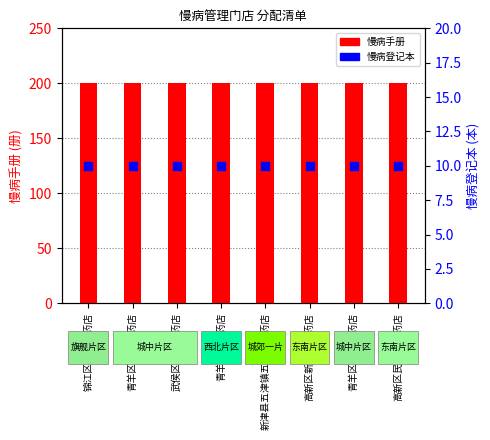

Which series contains the highest Y value?

慢病手册